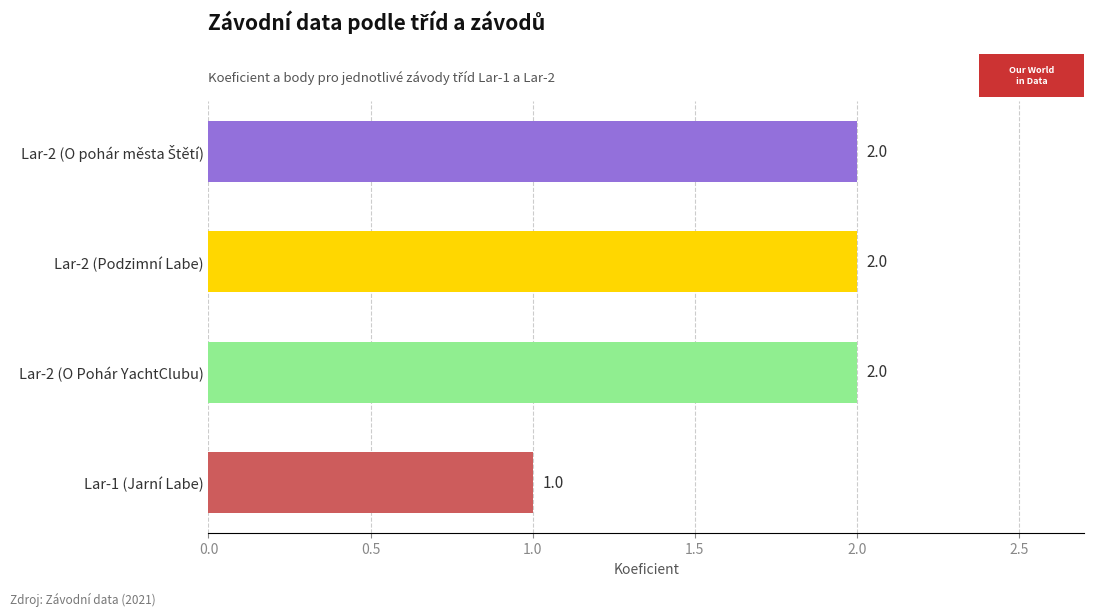

What is the sum of all values?

7